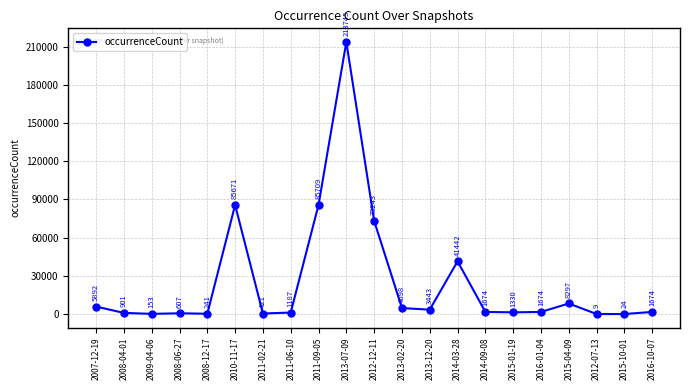

How many interior local peaks (higher than both neighbors) does the data have?

5